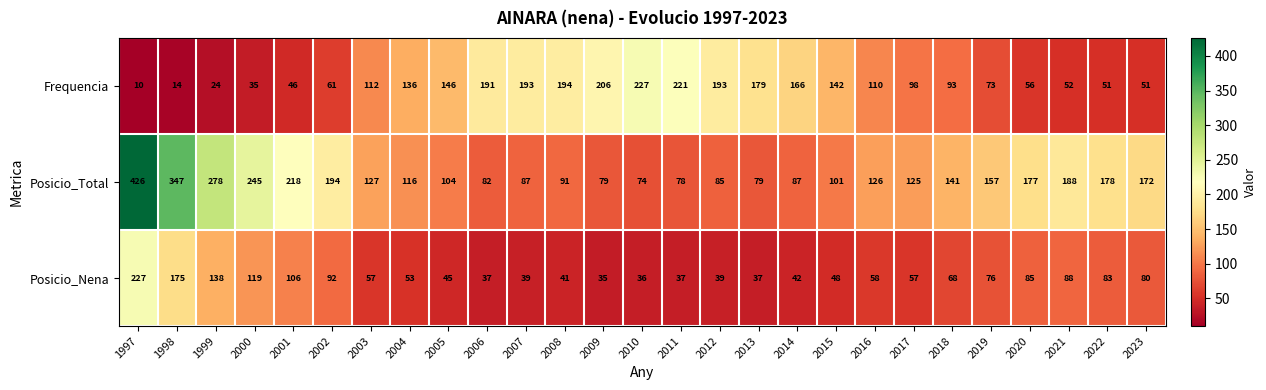

The value of Posicio_Total at 2000 is 245. True or false?

True